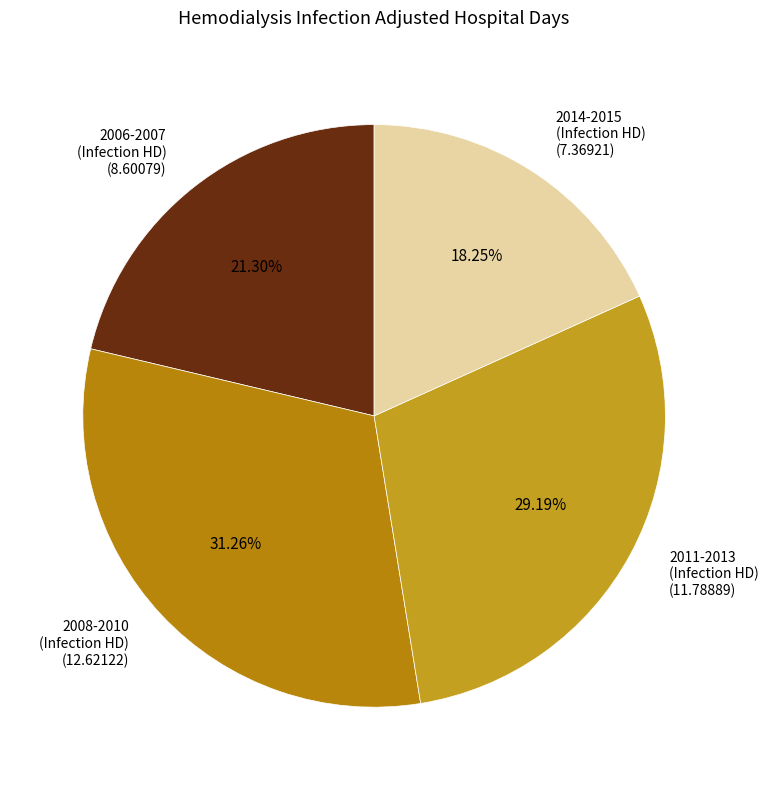

How many segments does this pie chart have?

4